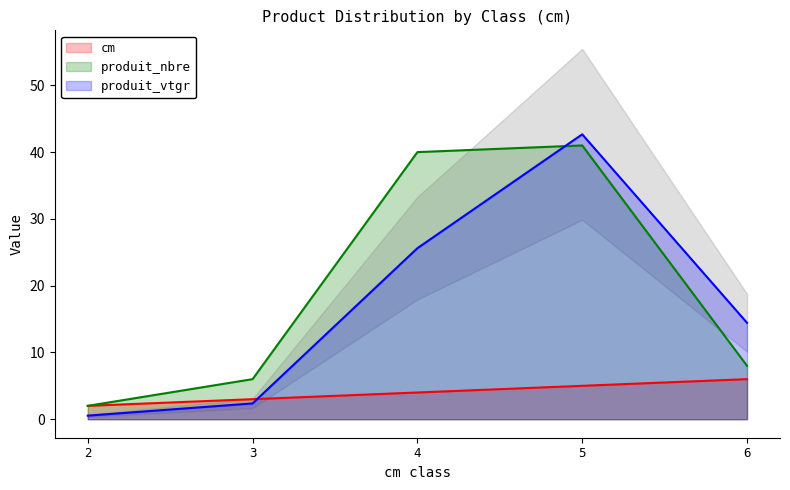

At which label does cm first exceed 4?

5